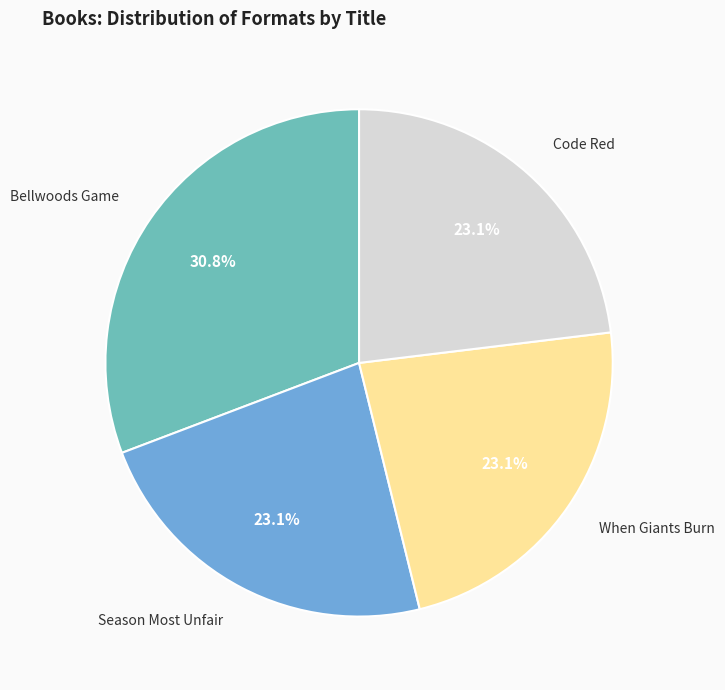

What is the ratio of the value at Bellwoods Game to the value at Code Red?

1.3